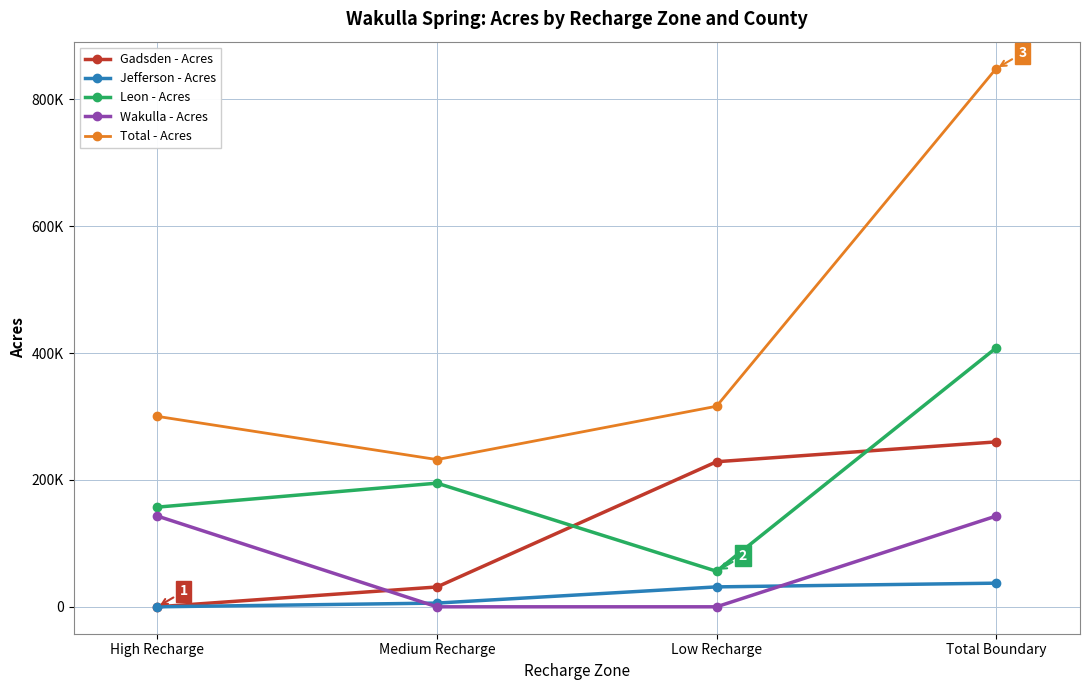

Between Low Recharge and Total Boundary, which series saw the biggest shift?

Total - Acres